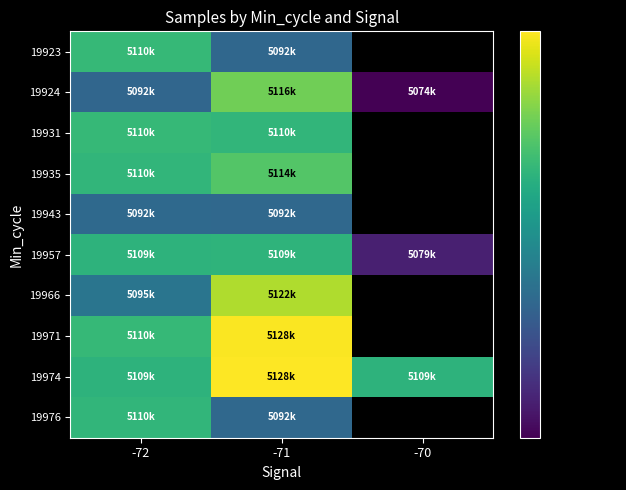

The 19976 series shows 5110008.0 at -72. True or false?

True